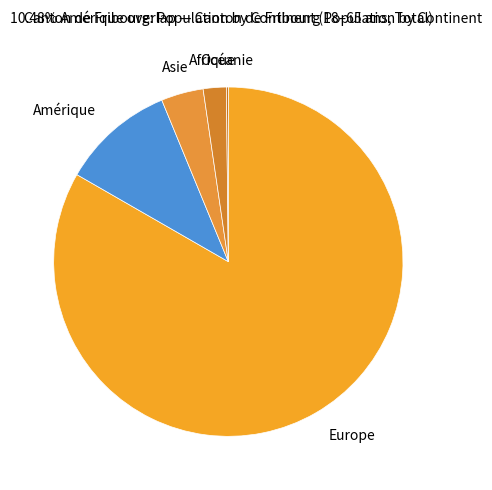

Between Europe and Asie, which is larger?

Europe